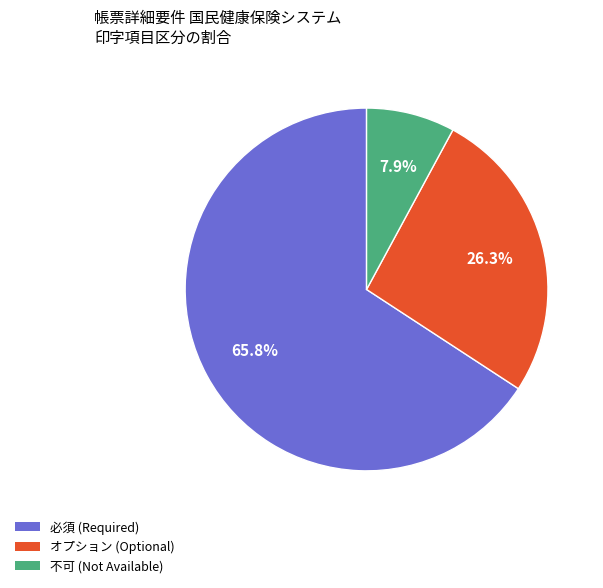

What is the total percentage of 必須 and 不可?

73.7%